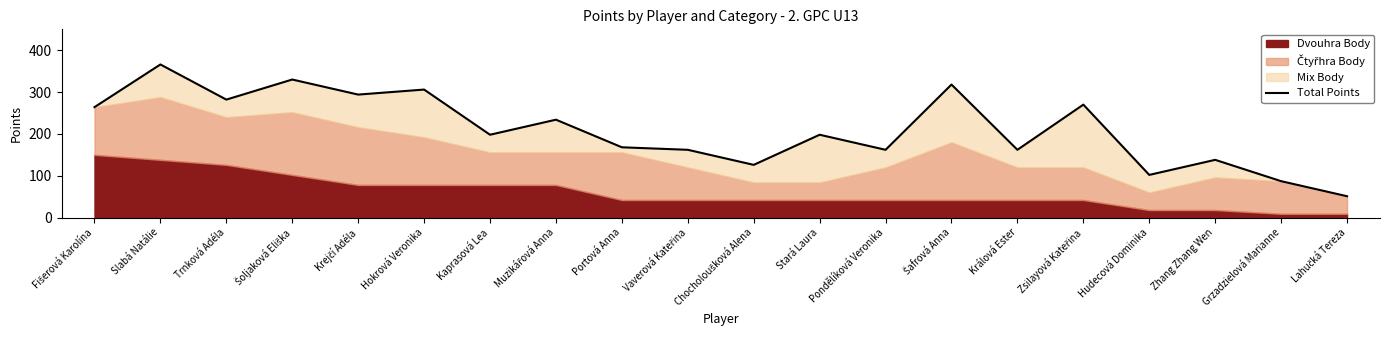

Reading right to left, list all the values displayed in this chart.

Lahučká Tereza=51	Grzadzielová Marianne=87	Zhang Zhang Wen=138	Hudecová Dominika=102	Zsilayová Kateřina=270	Králová Ester=162	Šafrová Anna=318	Pondělíková Veronika=162	Stará Laura=198	Chocholoušková Alena=126	Vaverová Kateřina=162	Portová Anna=168	Muzikářová Anna=234	Kaprasová Lea=198	Hokrová Veronika=306	Krejčí Adéla=294	Šoljaková Eliška=330	Trnková Adéla=282	Slabá Natálie=366	Fišerová Karolína=264